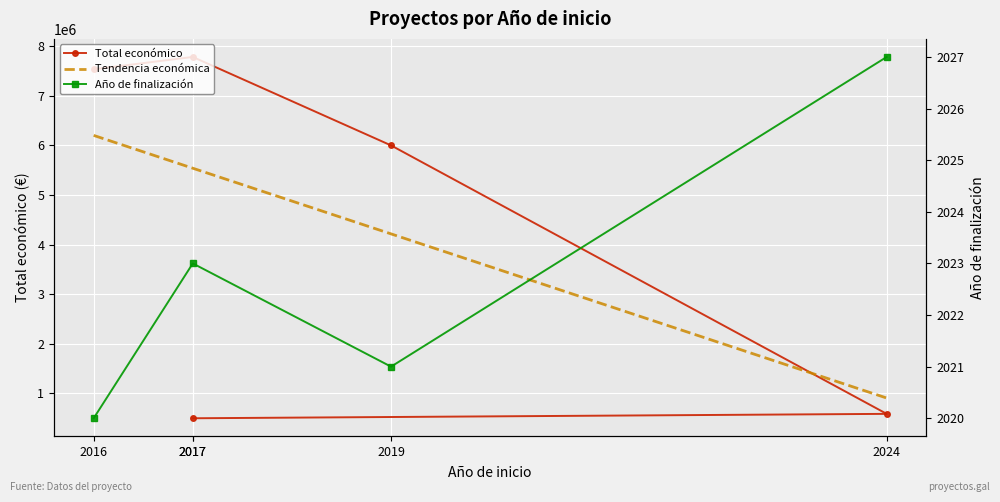

What value does the data have at 2016?

7536300